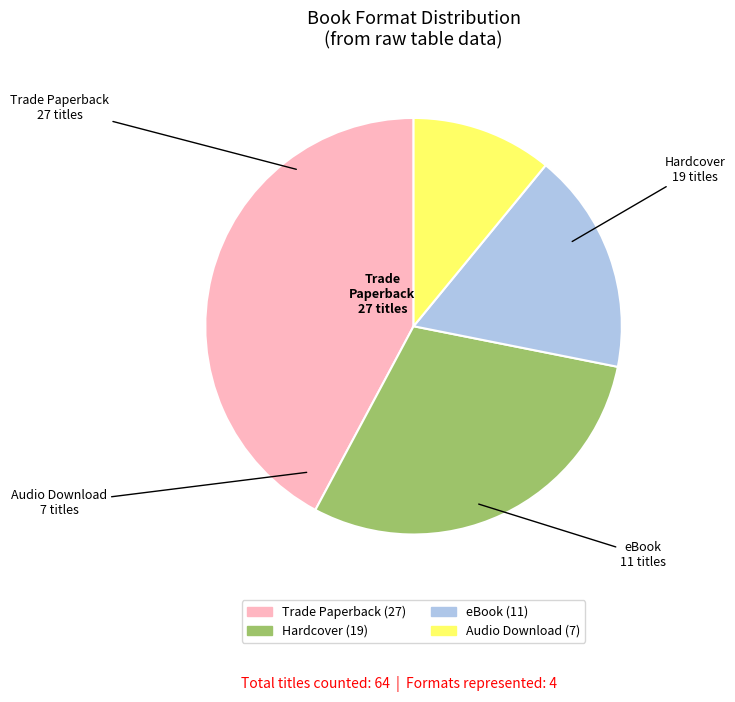

Which slice is the smallest?

Audio Download